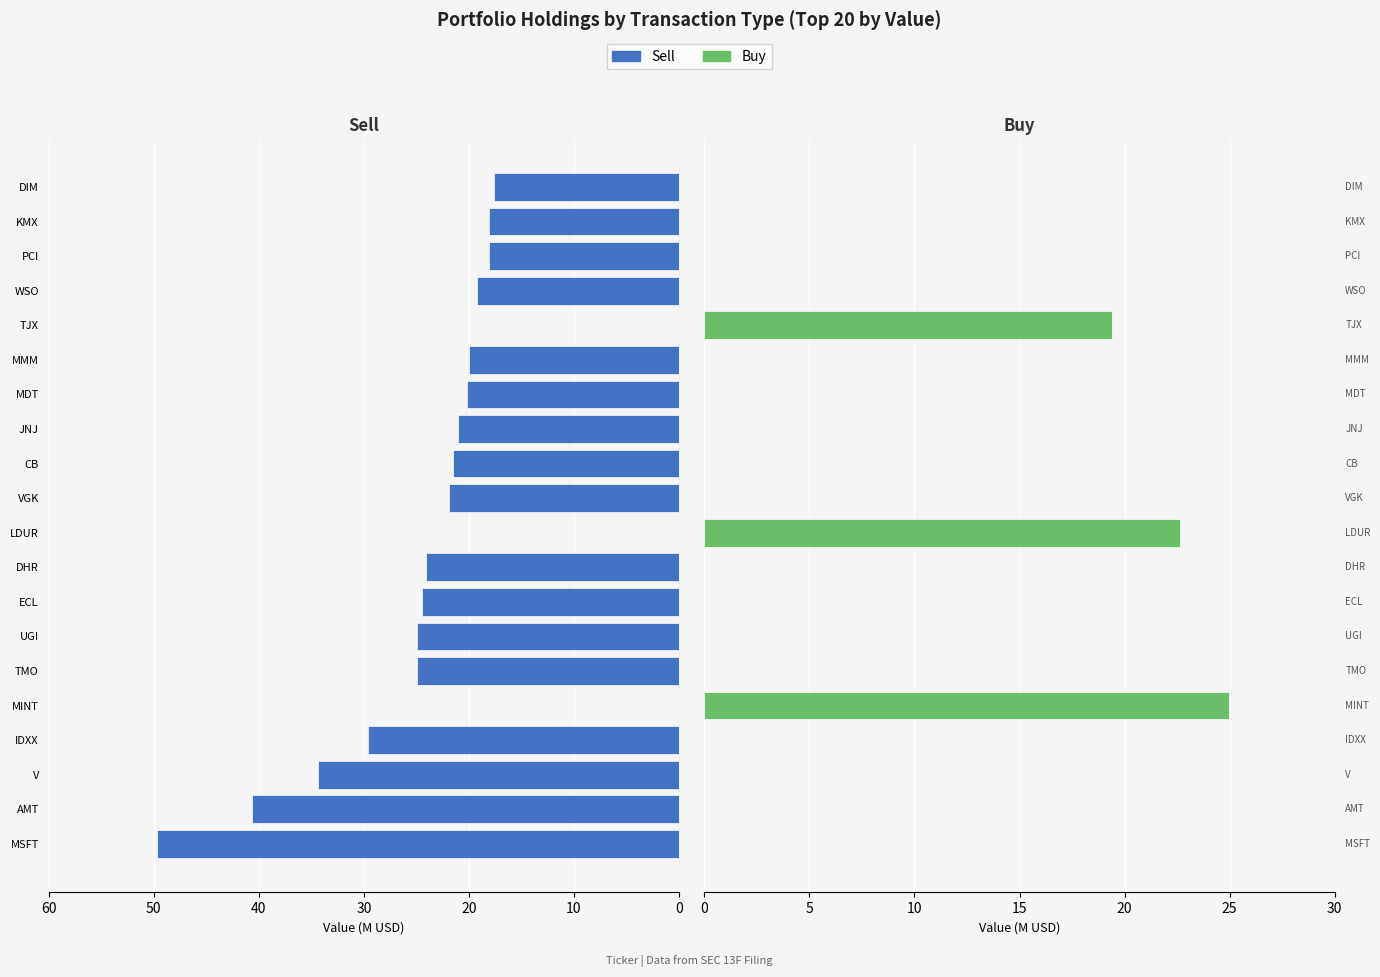

The value of Buy at AMT is -13.4. True or false?

False